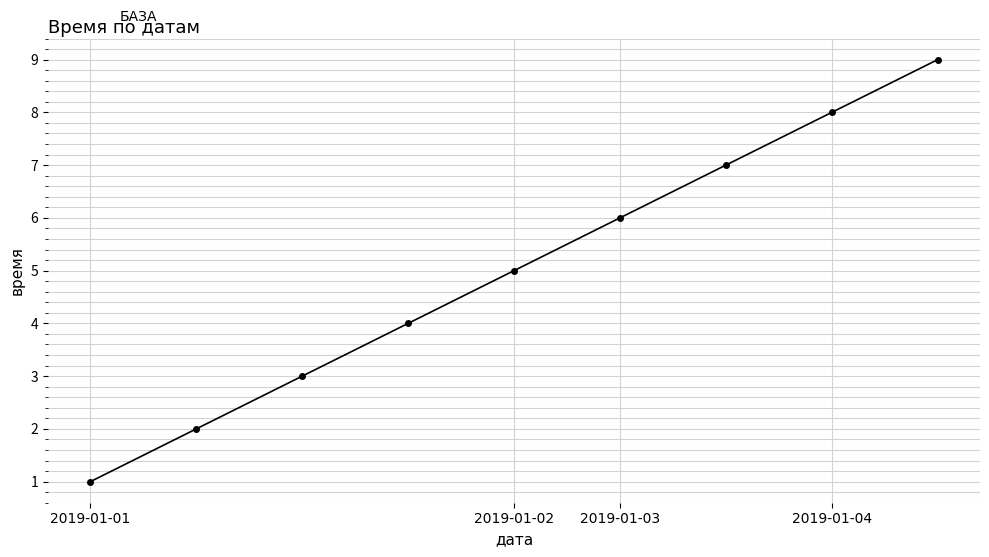

What is the maximum value shown in the chart?

9